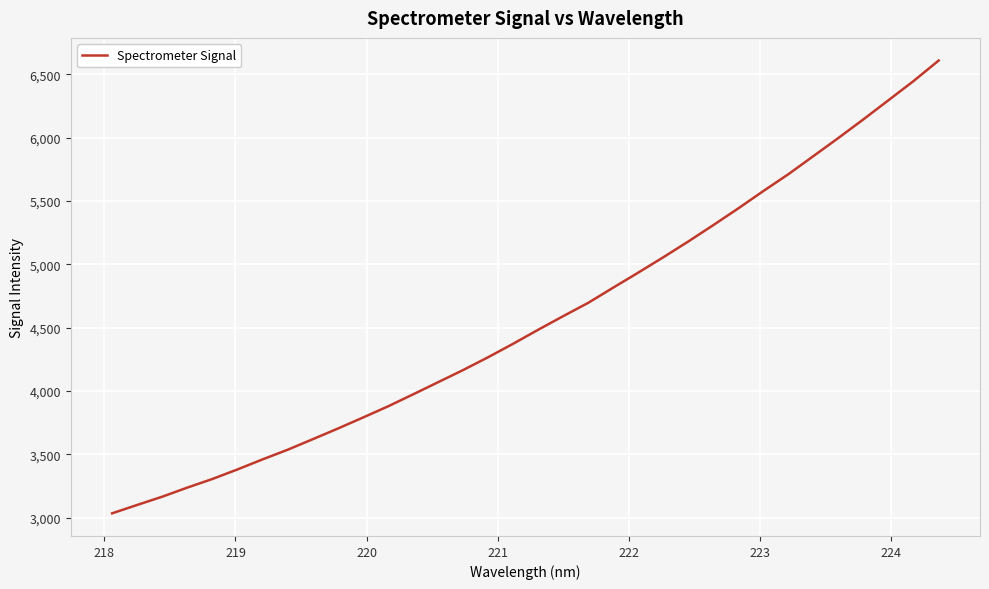

What is the difference between the maximum and minimum values?

3573.8